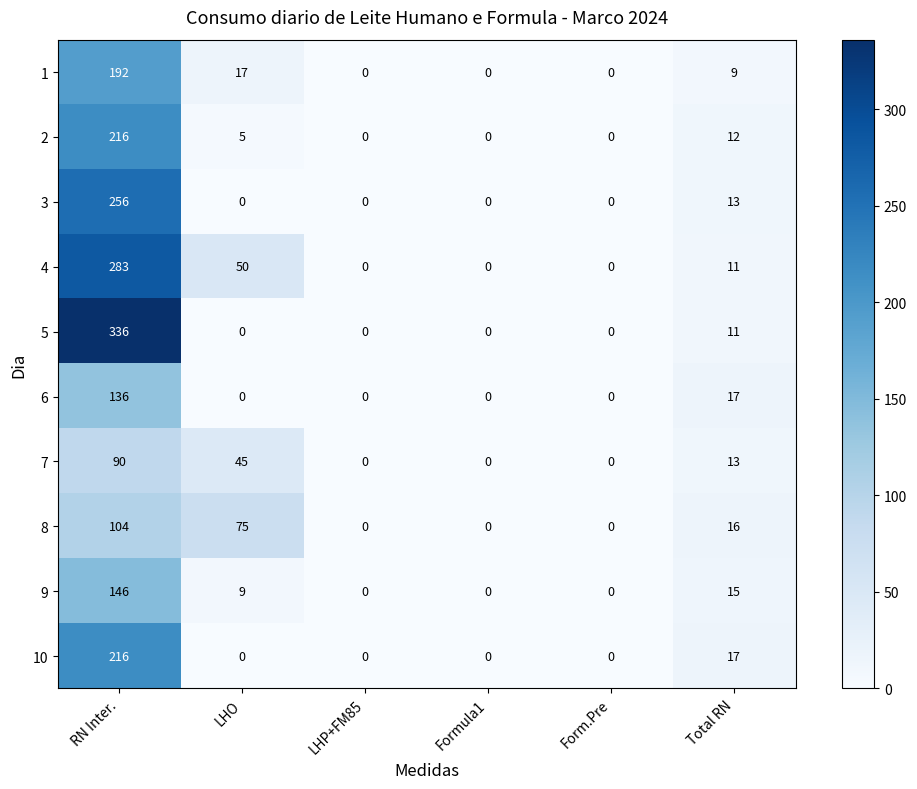

What is the sum of all 5 values?

347